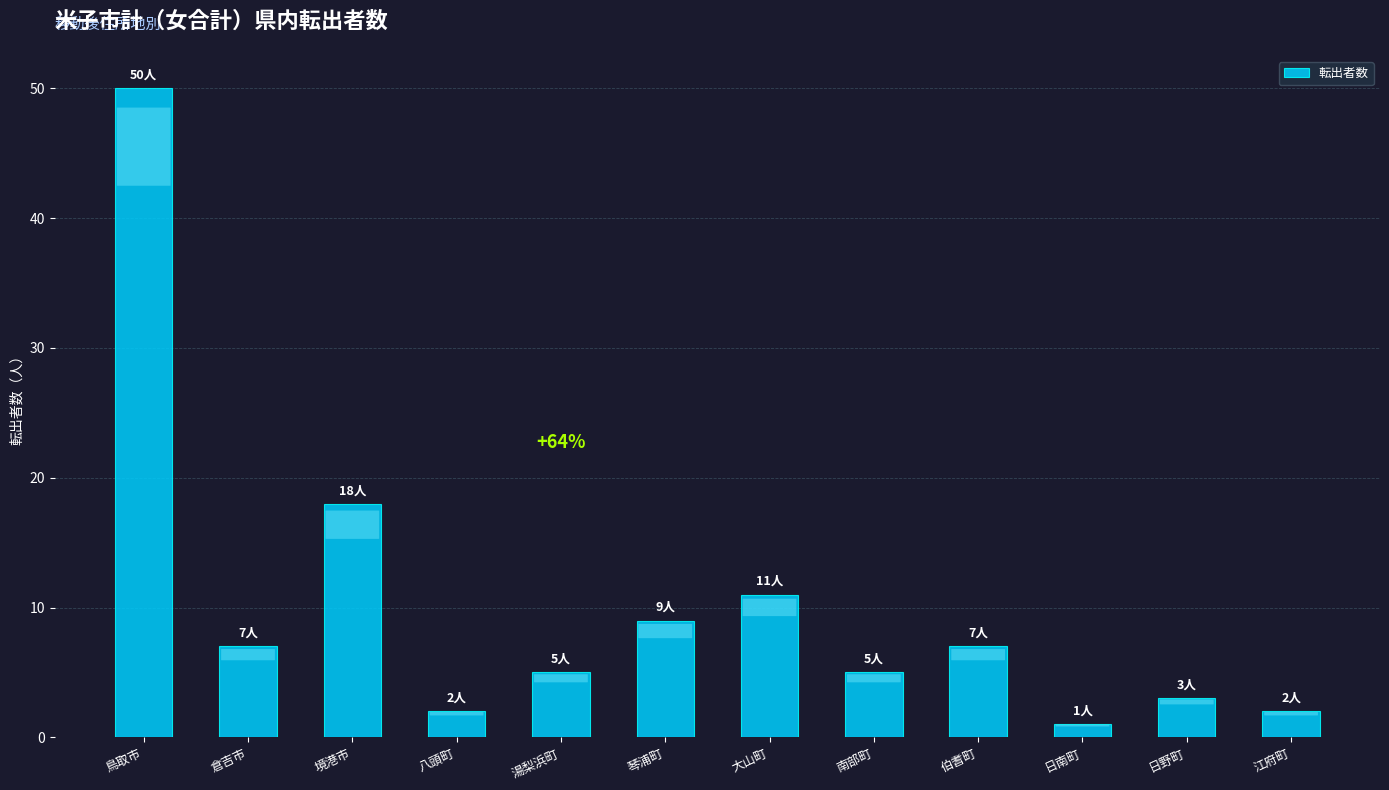

What is the label of the 7th bar from the right?

琴浦町